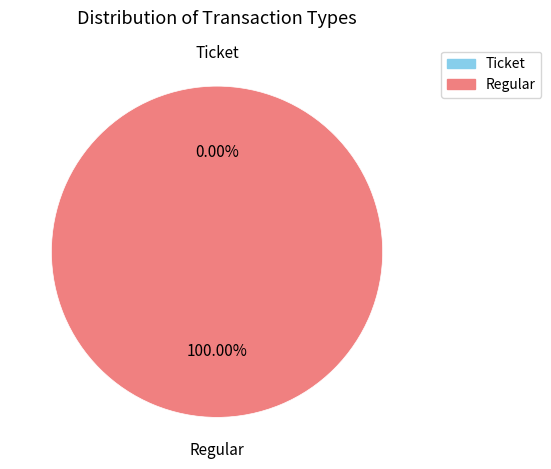

Count the number of slices in the pie.

2